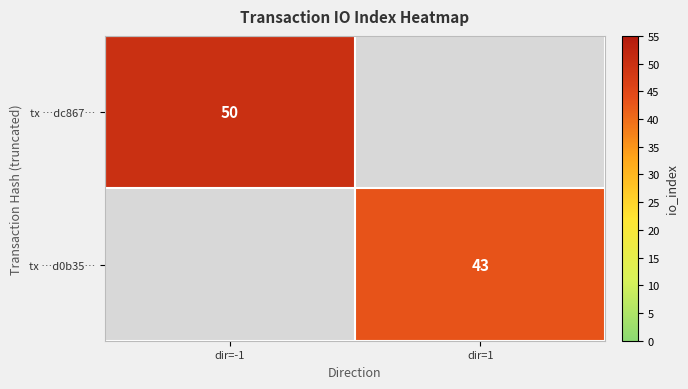

Is it true that tx …dc867… equals 11 at dir=-1?

False